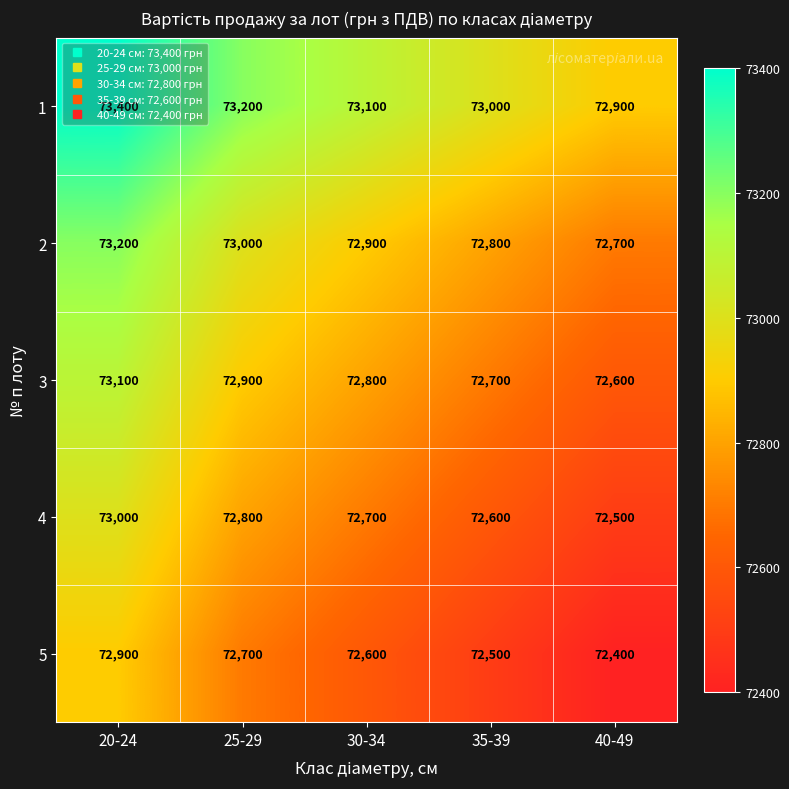

What is the average value of the 3 series?

72820